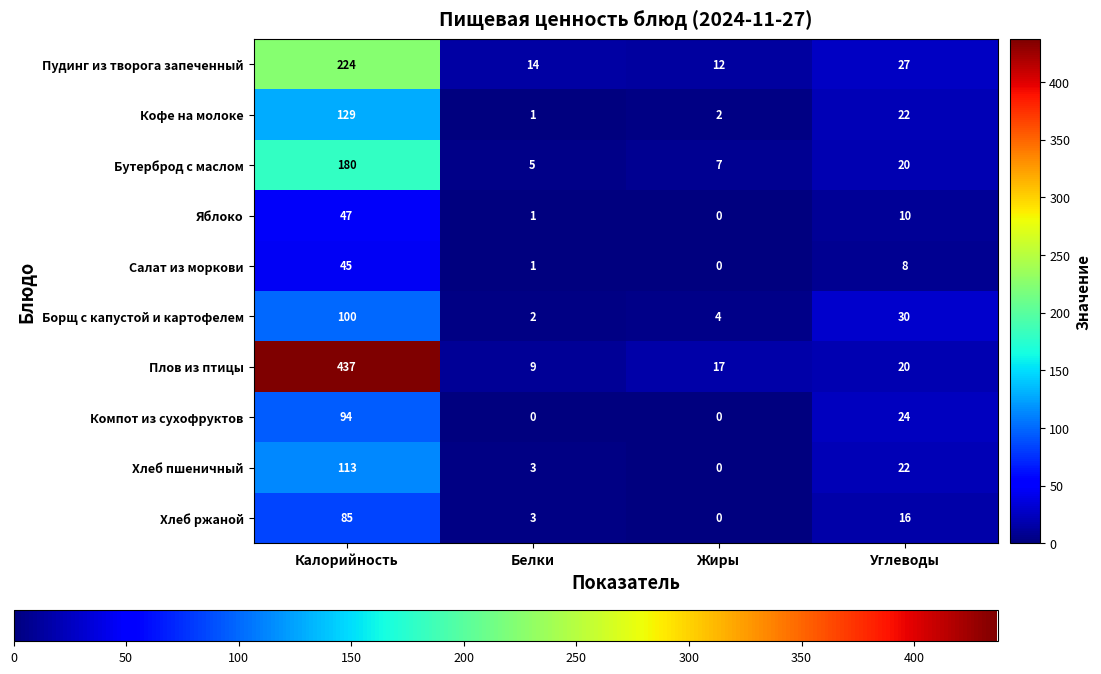

How many distinct data groups are displayed?

10